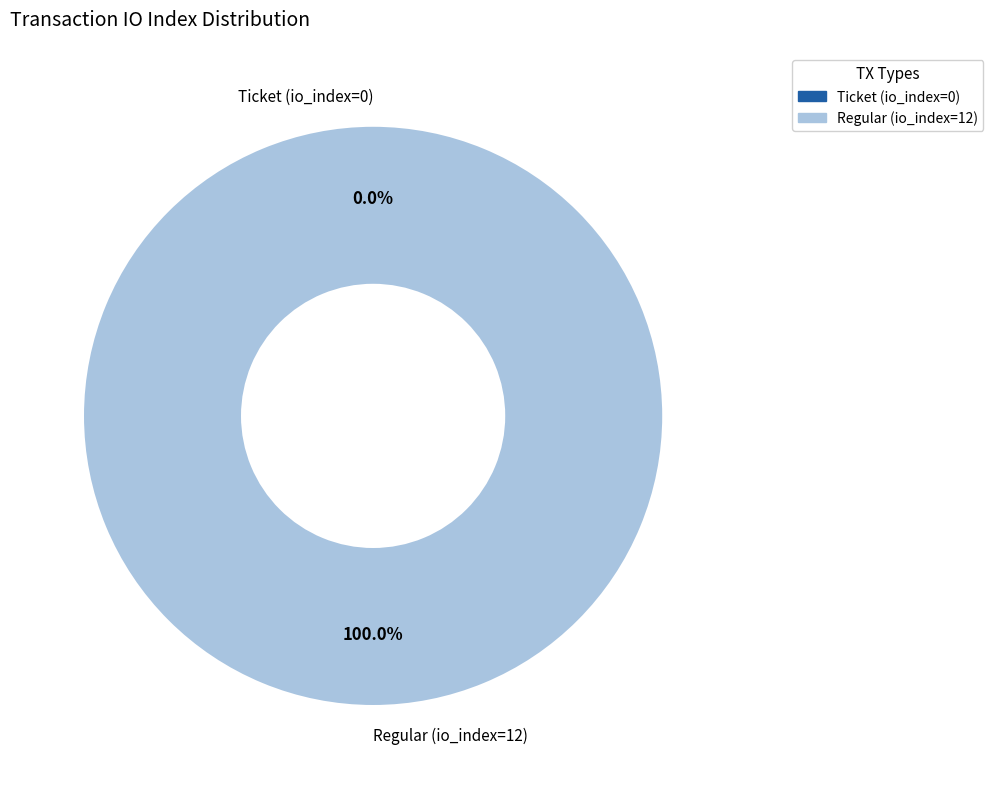

How many slices are in this pie chart?

2